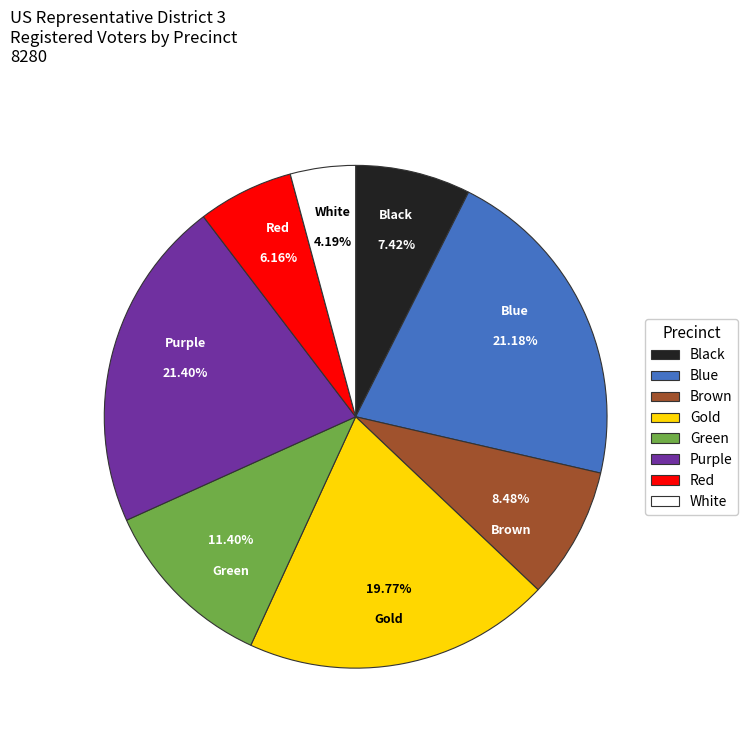

The Brown slice represents 8% of the pie. True or false?

True